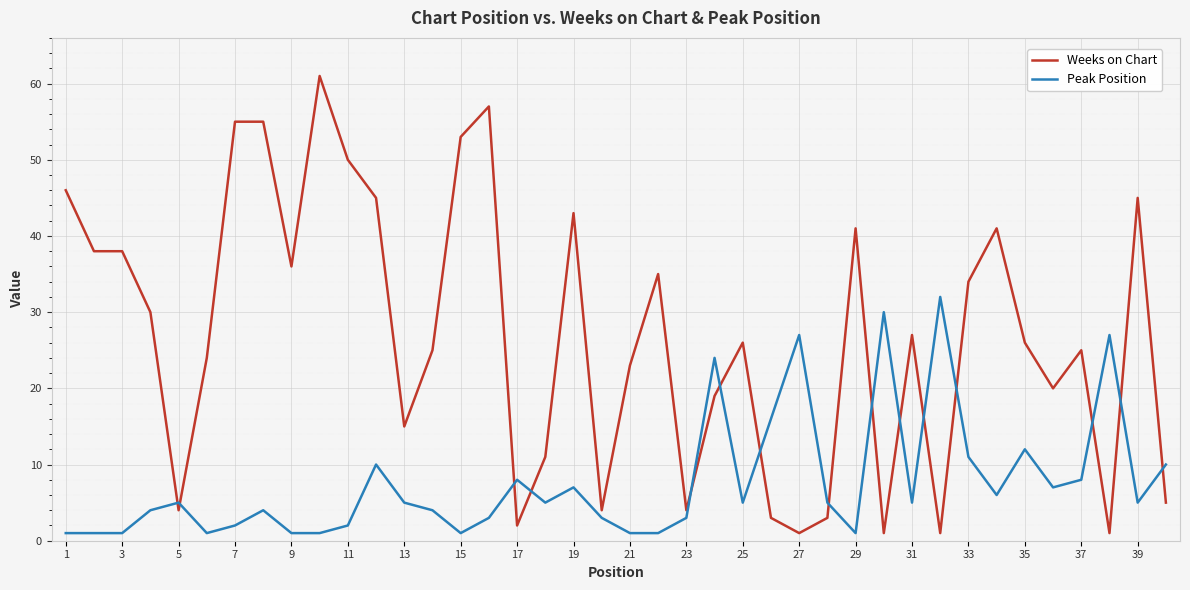

List the series in order of their overall mean, highest first.

Weeks on Chart, Peak Position